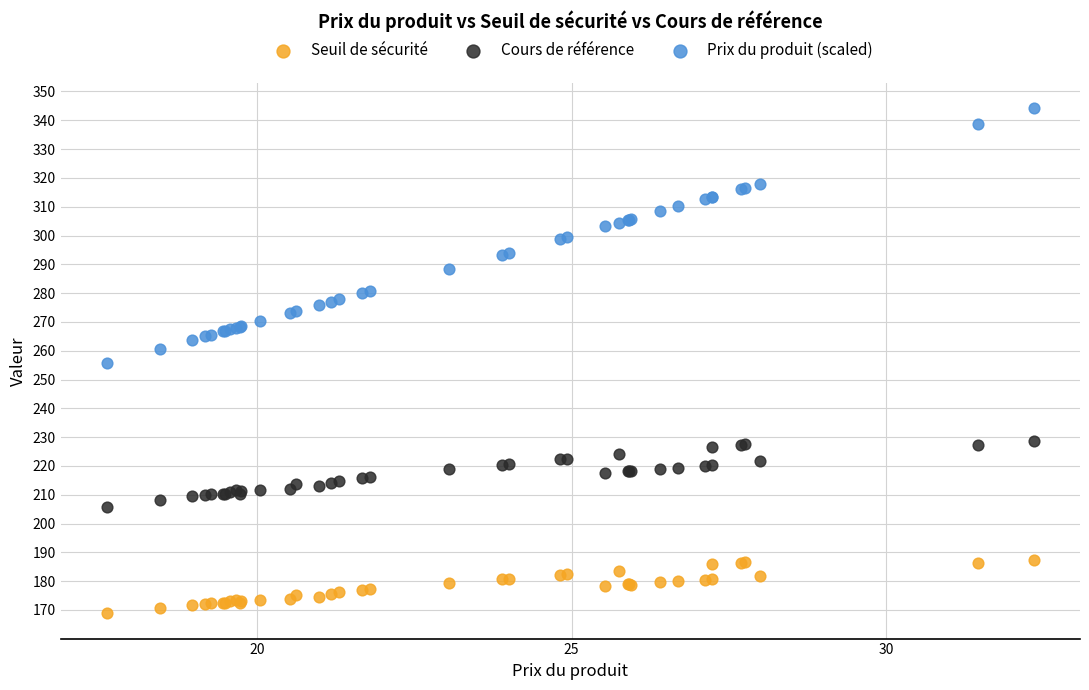

Which series has the largest Y range (max minus min)?

Prix du produit (scaled)